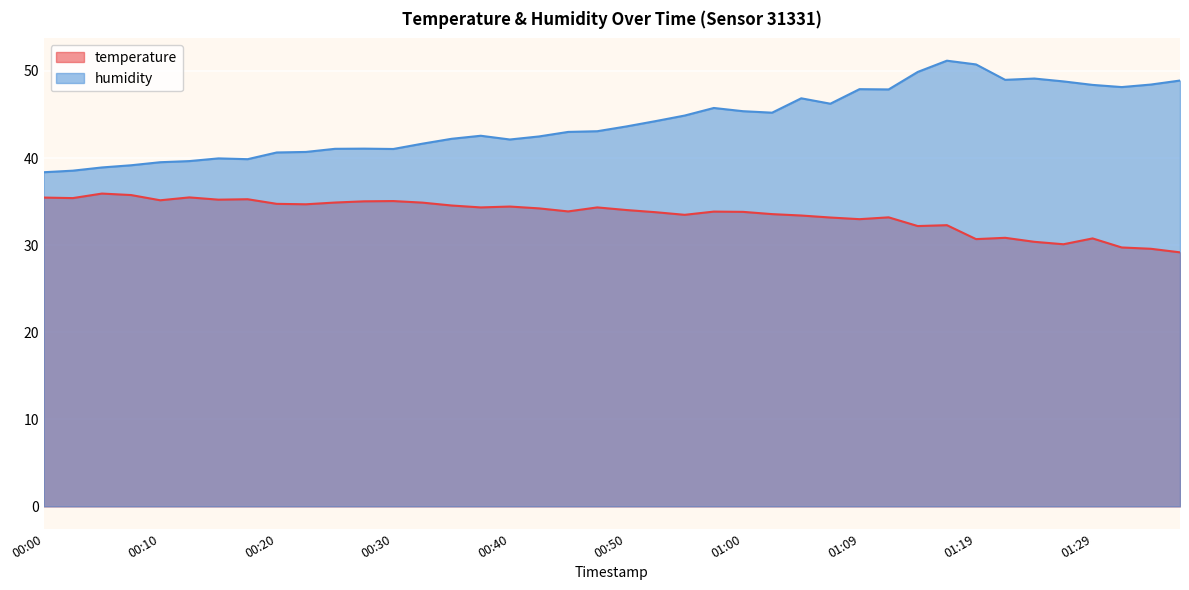

True or false: humidity and temperature cross at least once.

False